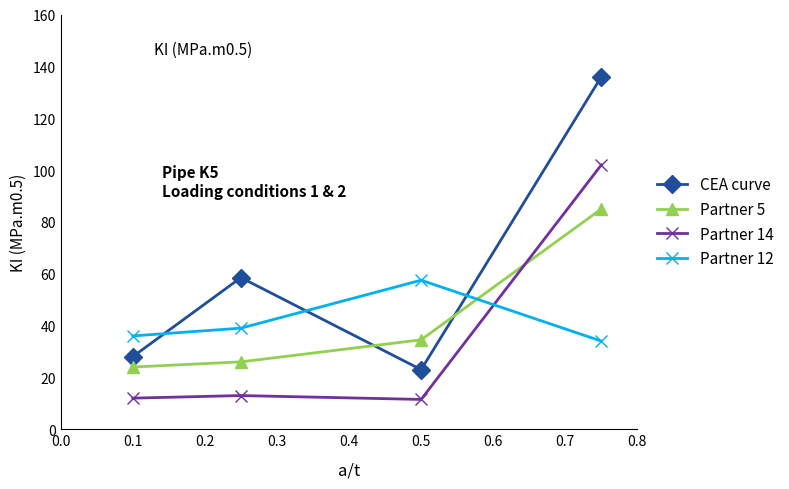

At how many categories does at least one series exceed 102?

1